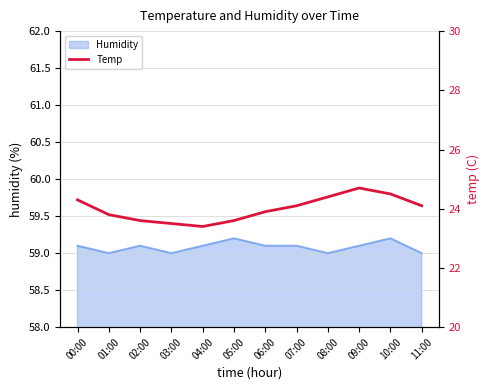

What is the label of the 2nd point from the right?

10:00